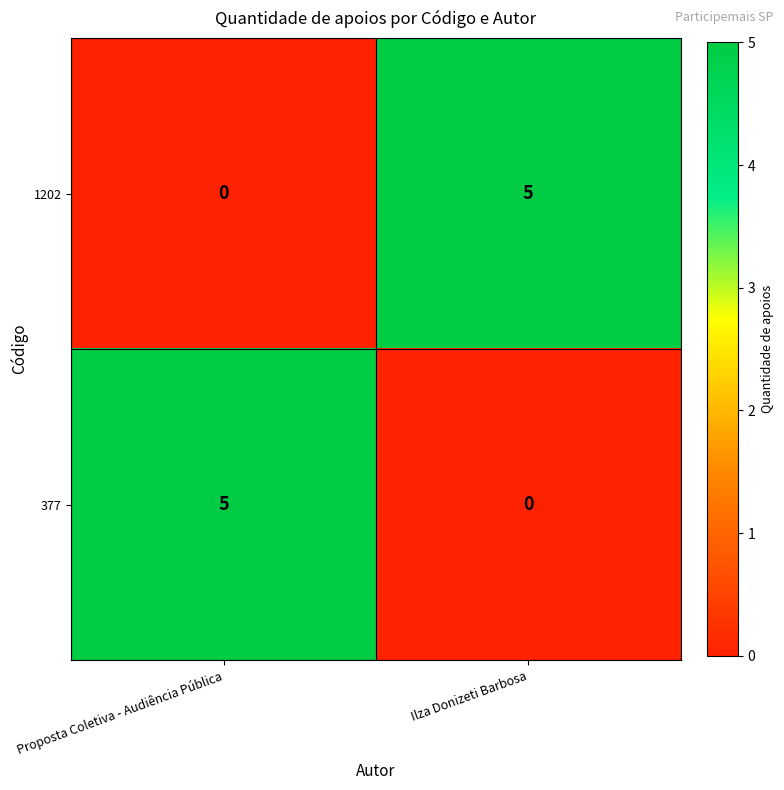

Is the value of 377 at Ilza Donizeti Barbosa greater than the value of 1202 at Ilza Donizeti Barbosa?

No